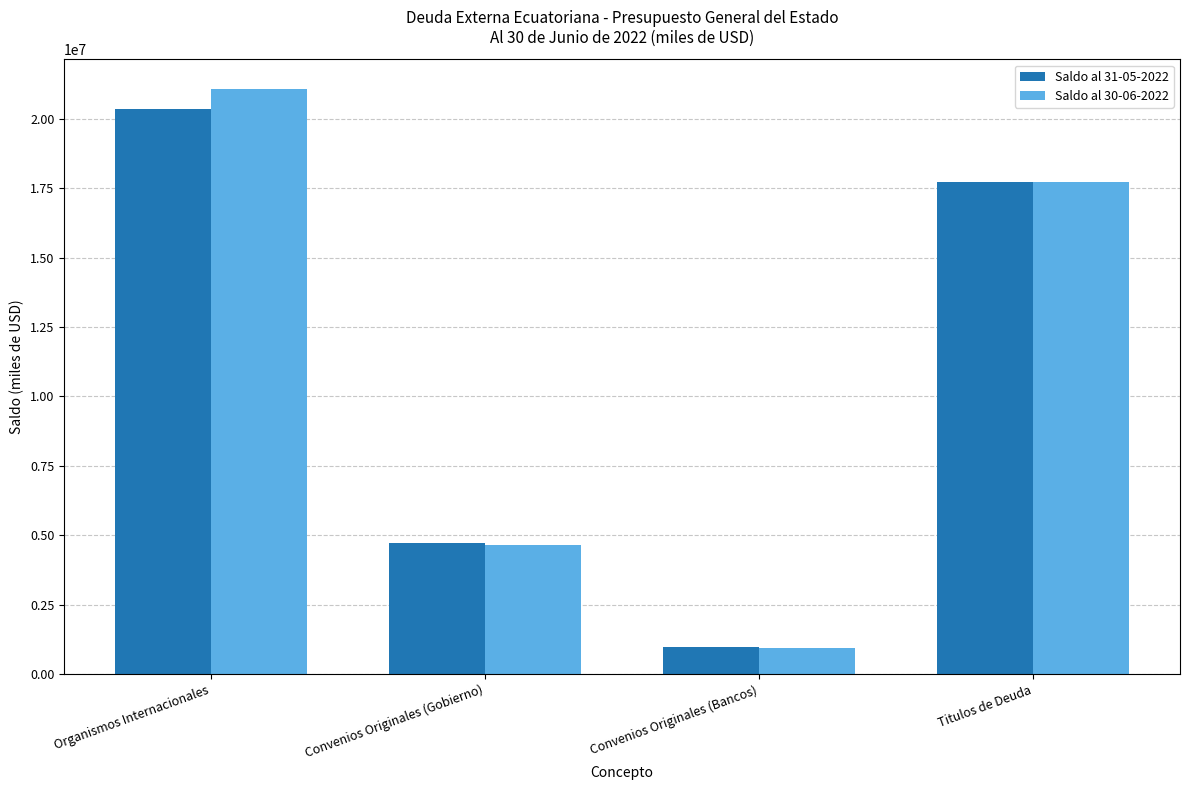

What are all the series names shown in the legend?

Saldo al 31-05-2022, Saldo al 30-06-2022